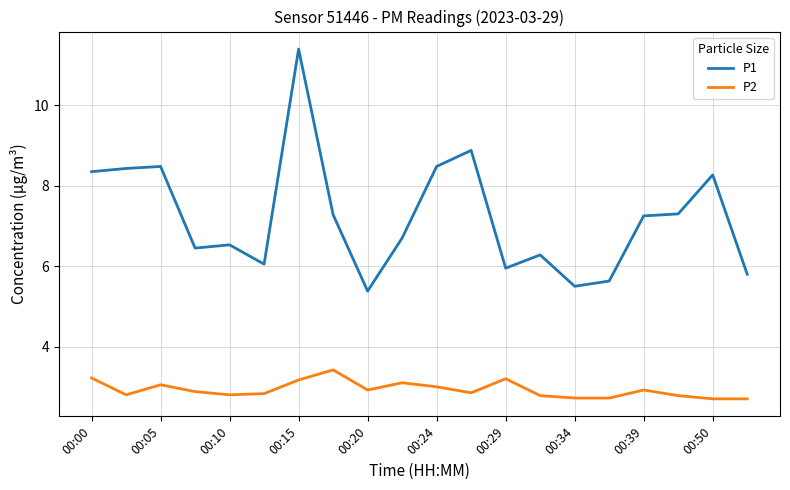

Which series has the largest range (max minus min)?

P1